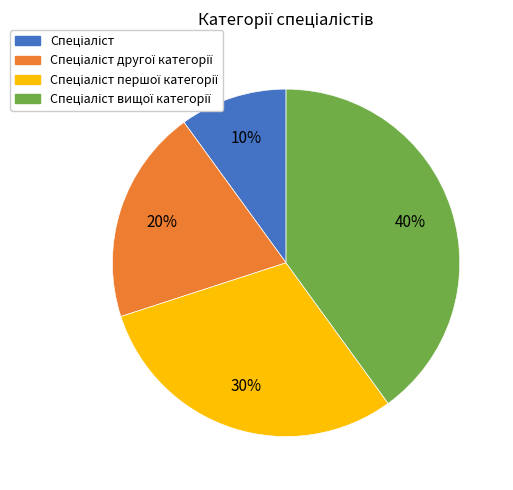

Count the number of slices in the pie.

4